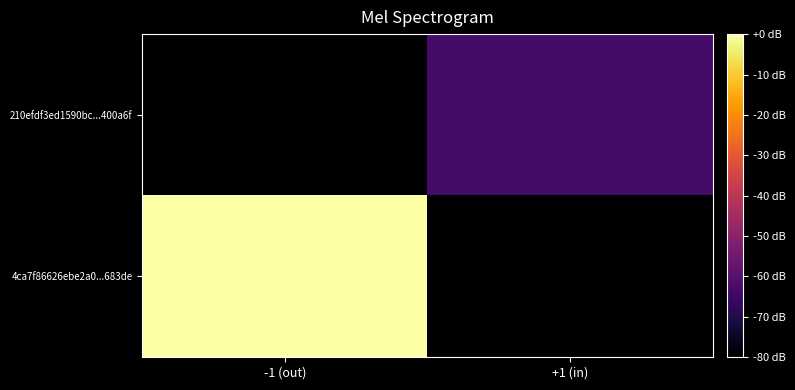

Rank the series by their average value, from lowest to highest.

210efdf3ed1590bc...400a6f, 4ca7f86626ebe2a0...683de